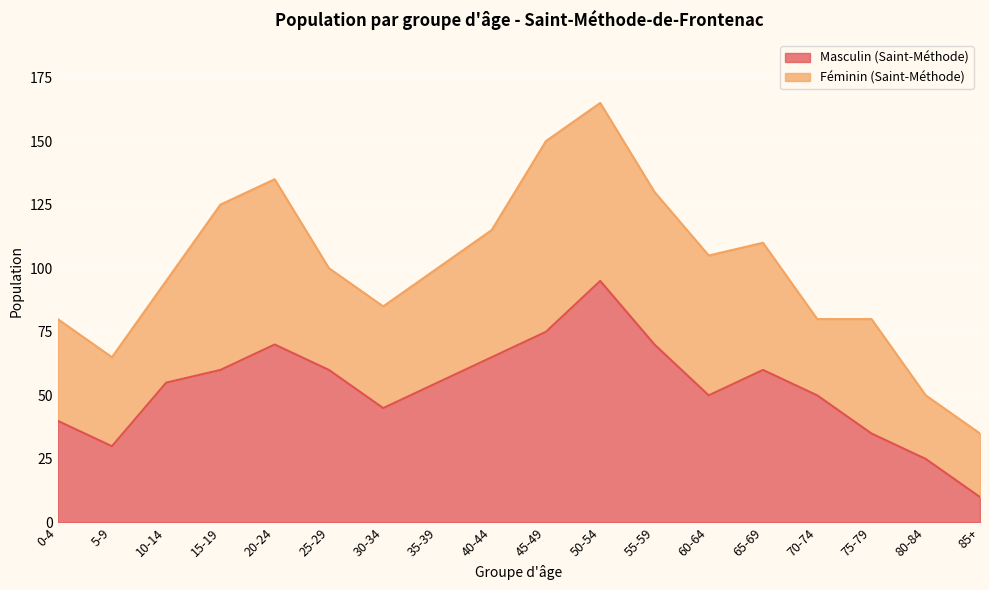

True or false: the data has more than 1 interior local peaks.

True